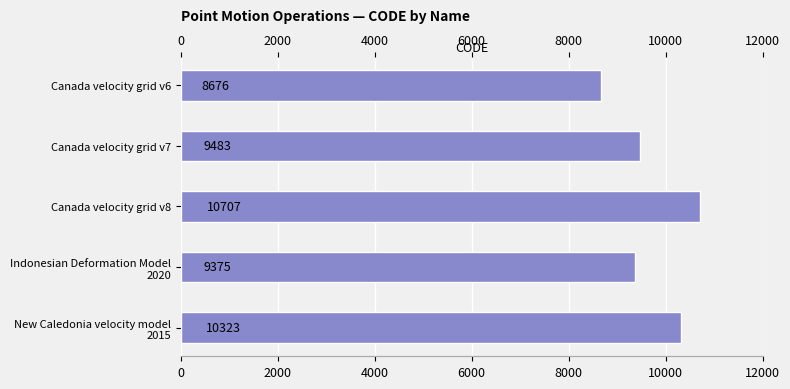

What is the average value?

9713